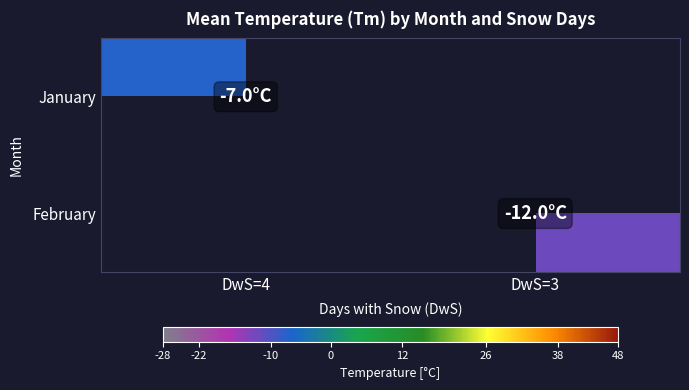

Between DwS=3 and DwS=4, which is larger?

DwS=4